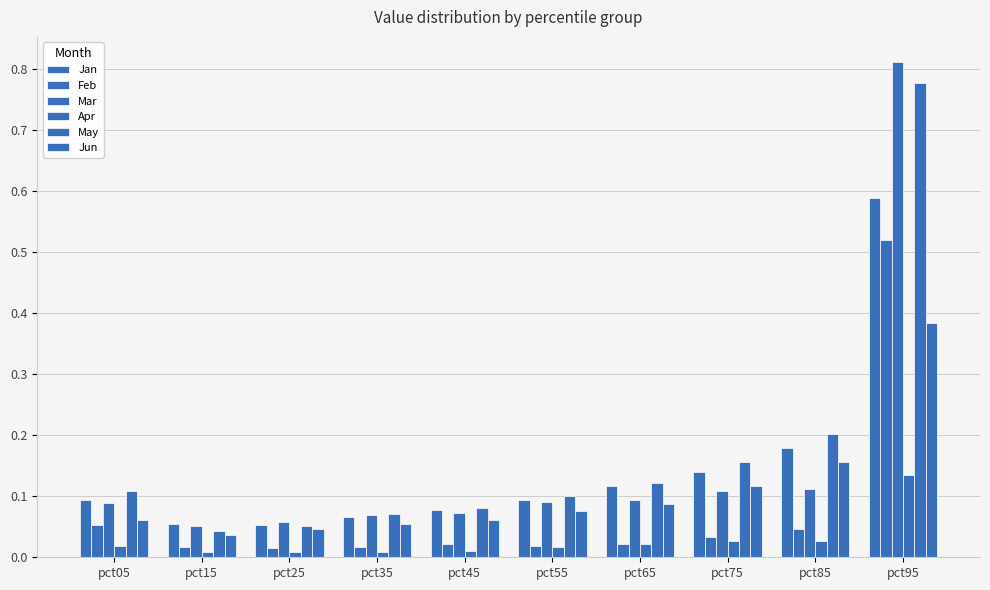

How many categories are shown in the chart?

10